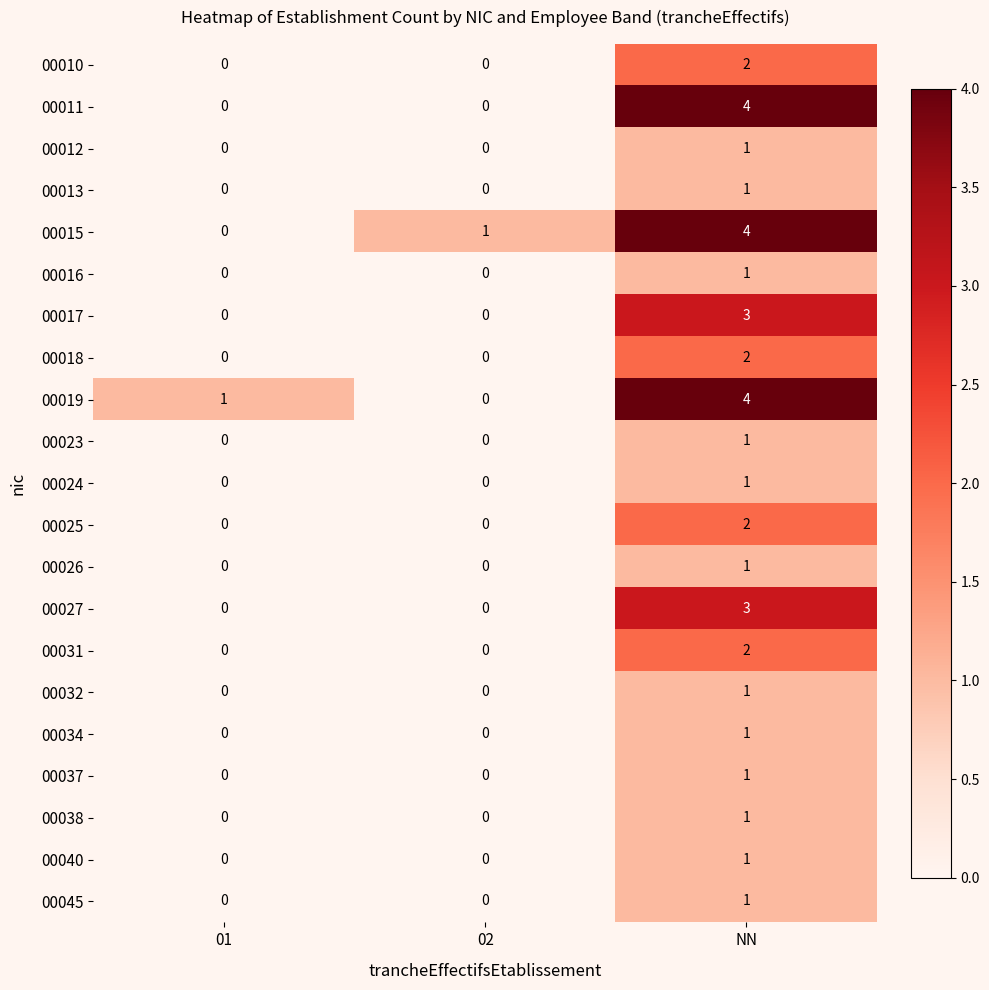

How many 00031 values are between 0 and 2?

3